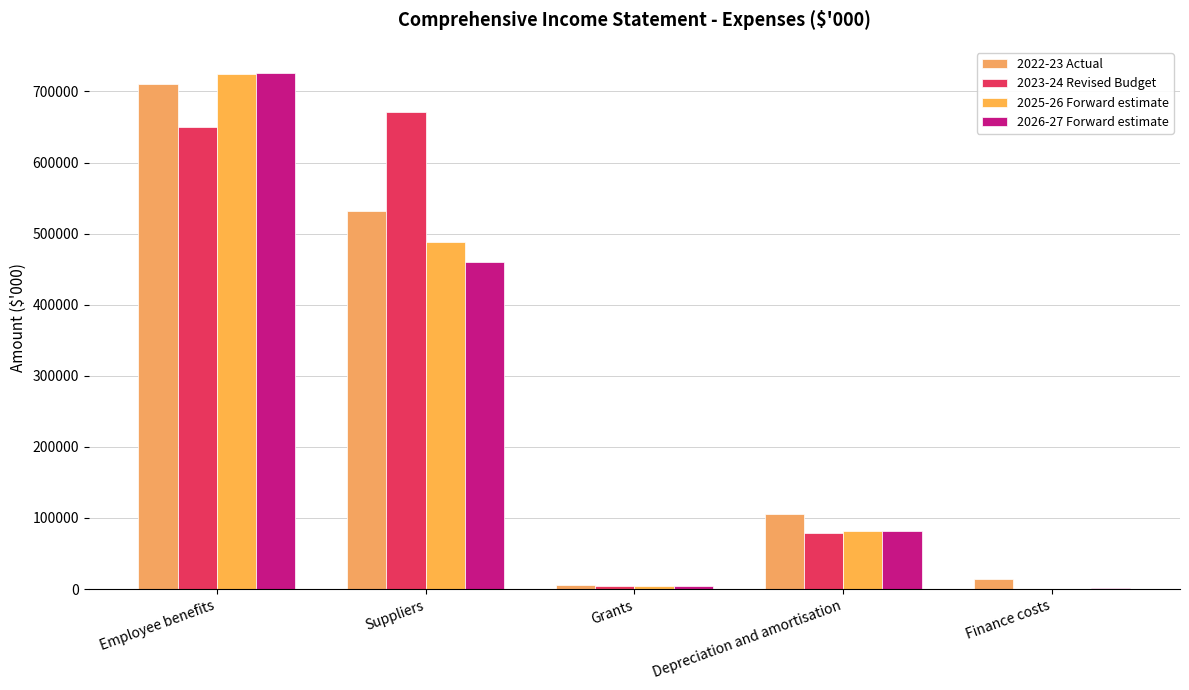

What is the maximum value for 2026-27 Forward estimate?

726379